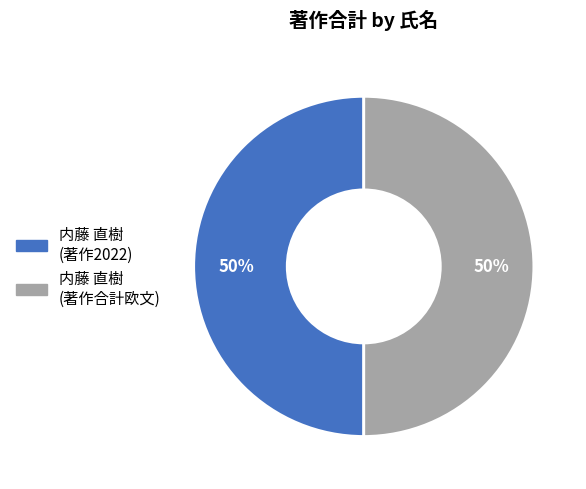

Count the number of slices in the pie.

2